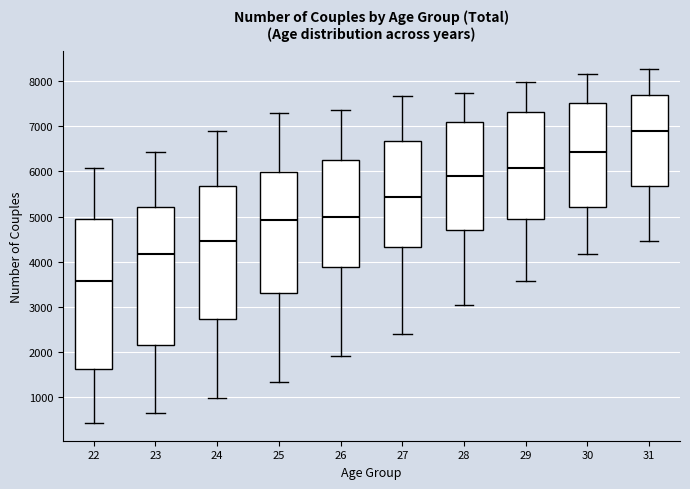

Reading left to right, transcribe this box plot: for each box, give where its median line is, the range the box spans, and where its two whiskers end, as read against the y-axis. The values are not printed on the chart, so give them approximately, as read against the axis.

22: median 3600, box 1600 to 5000, whiskers 400 to 6100
23: median 4200, box 2200 to 5200, whiskers 700 to 6400
24: median 4500, box 2700 to 5700, whiskers 1000 to 6900
25: median 4900, box 3300 to 6000, whiskers 1300 to 7300
26: median 5000, box 3900 to 6300, whiskers 1900 to 7400
27: median 5400, box 4300 to 6700, whiskers 2400 to 7700
28: median 5900, box 4700 to 7100, whiskers 3100 to 7700
29: median 6100, box 5000 to 7300, whiskers 3600 to 8000
30: median 6400, box 5200 to 7500, whiskers 4200 to 8200
31: median 6900, box 5700 to 7700, whiskers 4500 to 8300